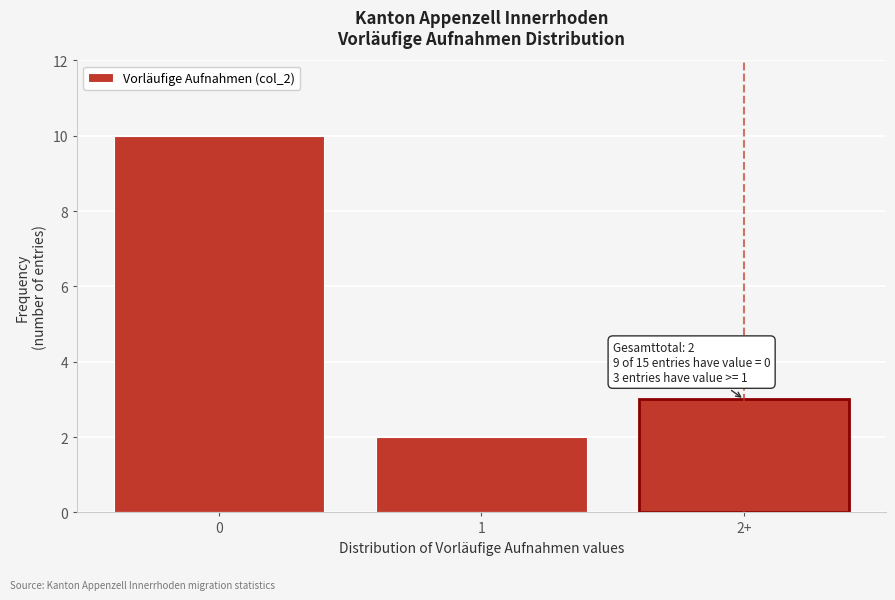

Reading left to right, transcribe all the data shown in this chart.

0=10	1=2	2+=3